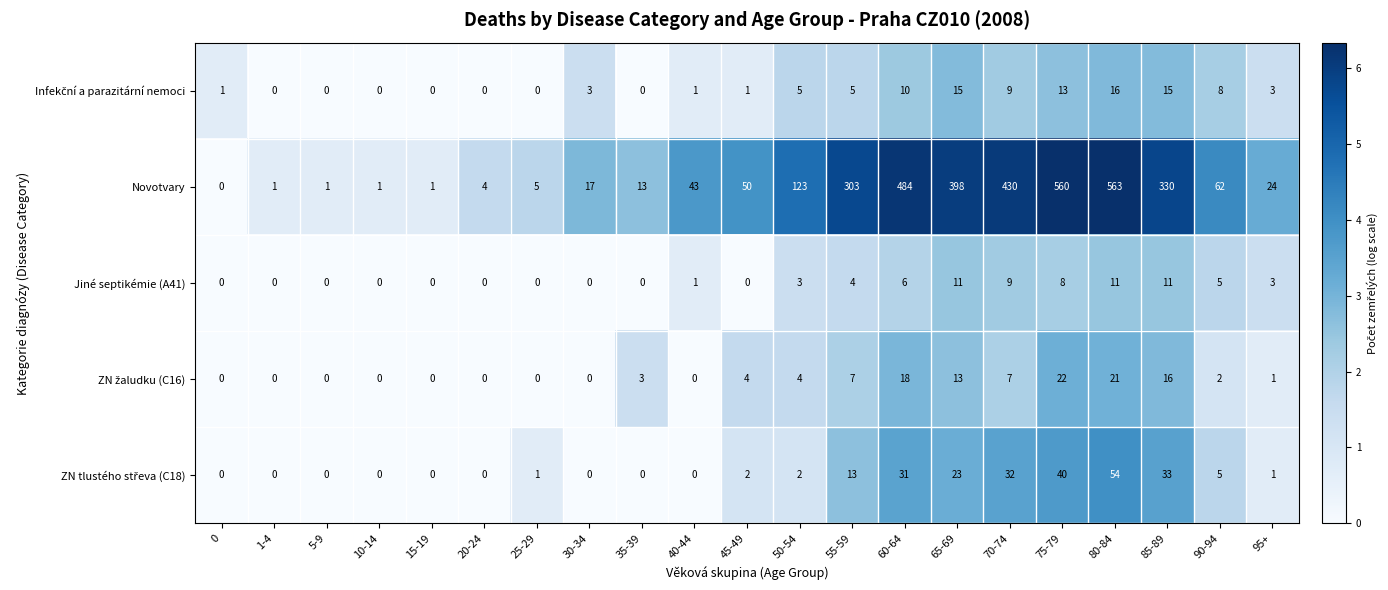

Which label corresponds to the largest value in the chart?

80-84